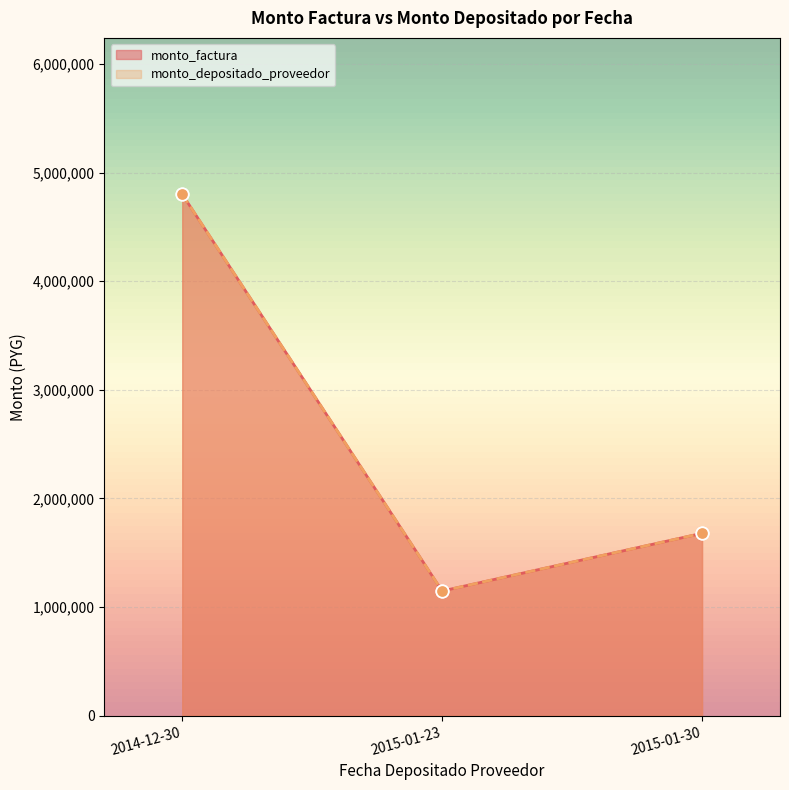

What is the total value across all series at 2015-01-30?

3358280